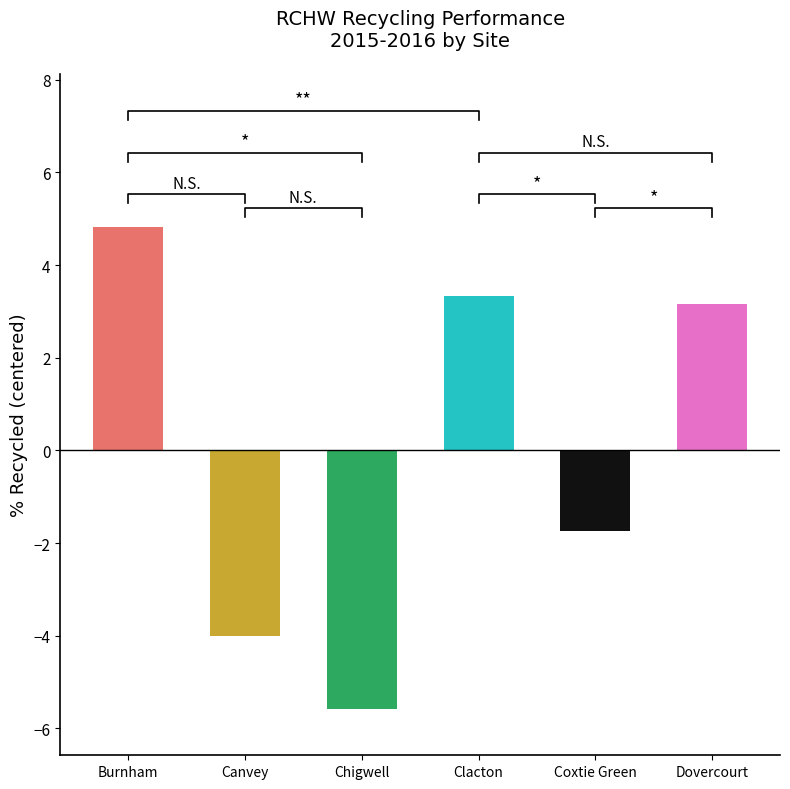

Reading right to left, list all the values displayed in this chart.

Dovercourt=3.2	Coxtie Green=-1.7	Clacton=3.3	Chigwell=-5.6	Canvey=-4.0	Burnham=4.8